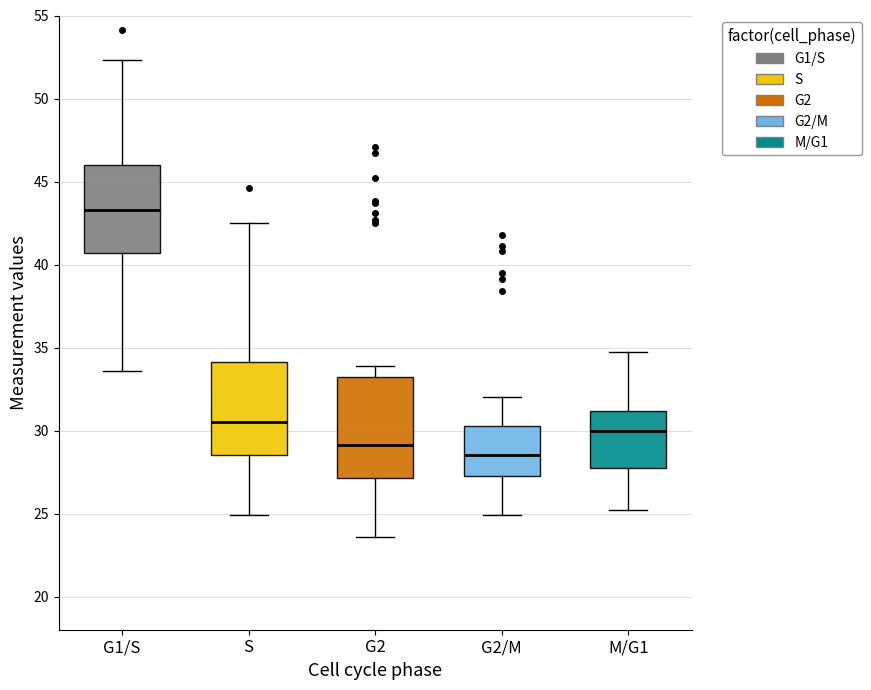

Which box is the tallest, from its lower edge to its upper edge?

G2